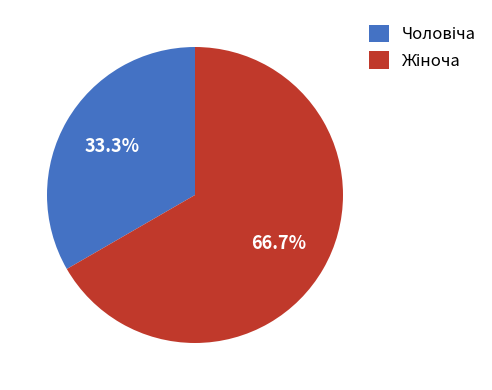

Does any single category account for the majority?

Yes